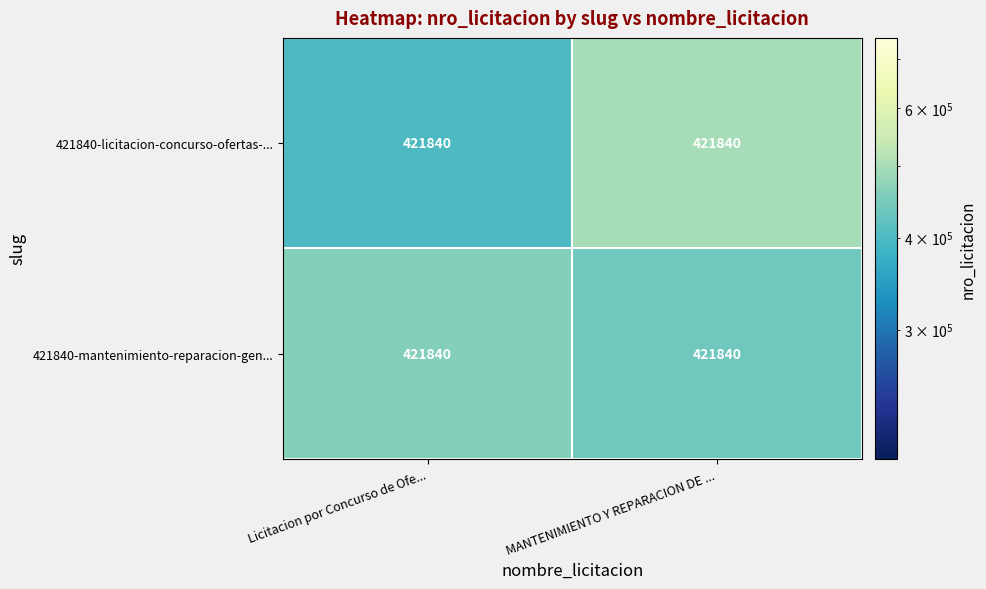

What is the highest value of the 421840-licitacion-concurso-ofertas-... series?

497891.7